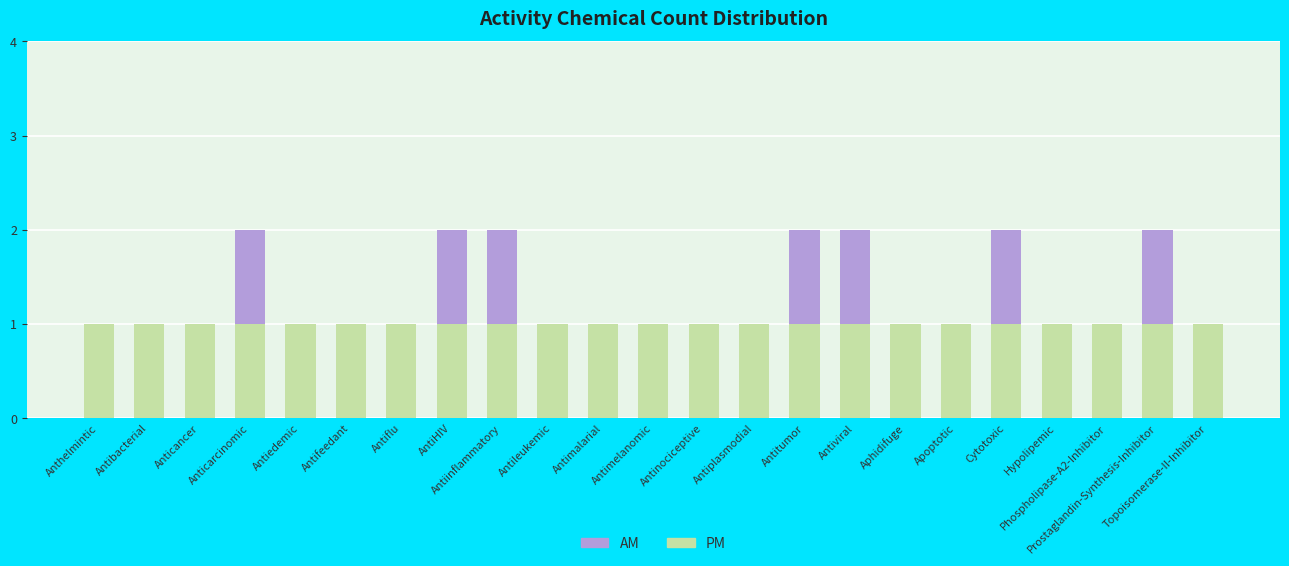

Is it true that PM equals 2 at Prostaglandin-Synthesis-Inhibitor?

False